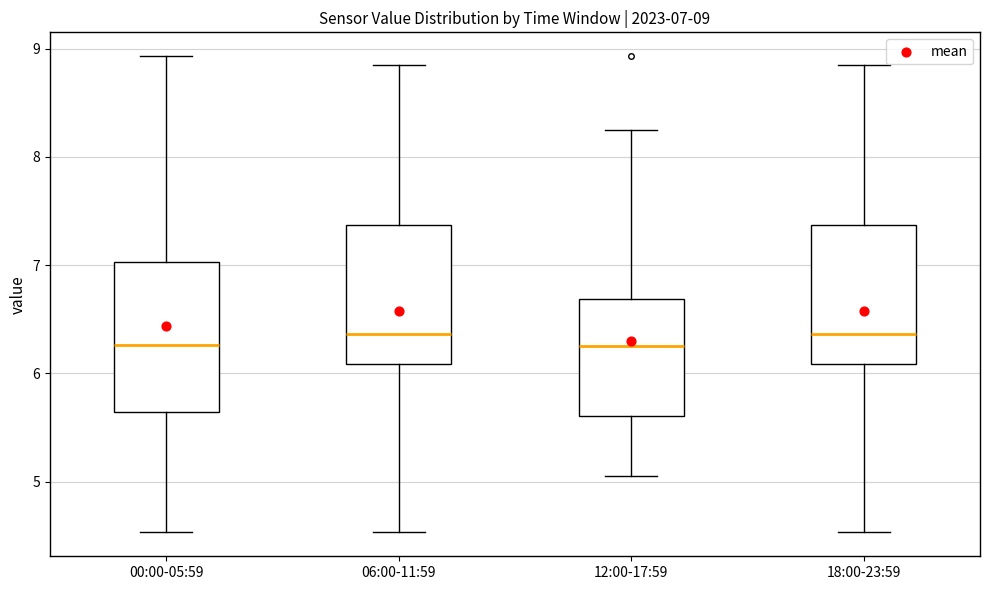

Comparing the boxes themselves (not the whiskers), which one is the tallest?

00:00-05:59